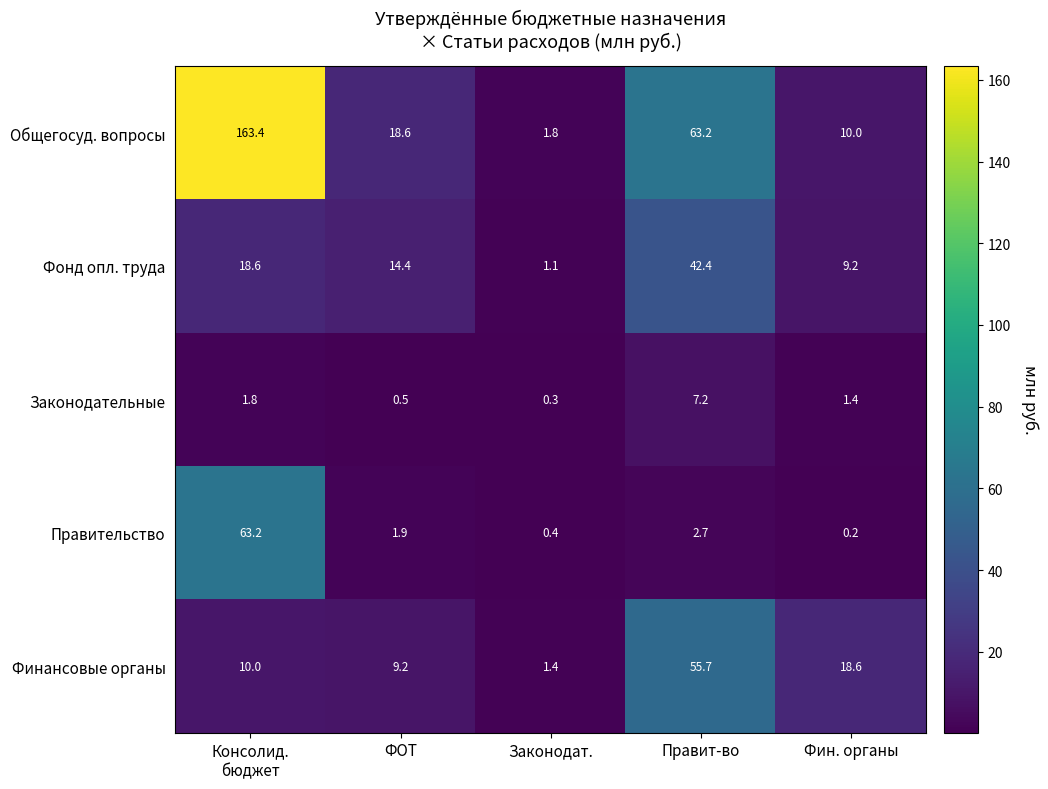

The Общегосуд. вопросы series shows 63.2 at Правит-во. True or false?

True